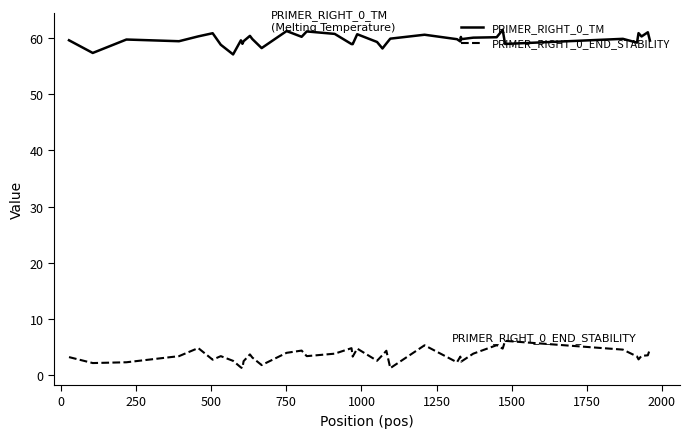

True or false: PRIMER_RIGHT_0_END_STABILITY and PRIMER_RIGHT_0_TM cross at least once.

False